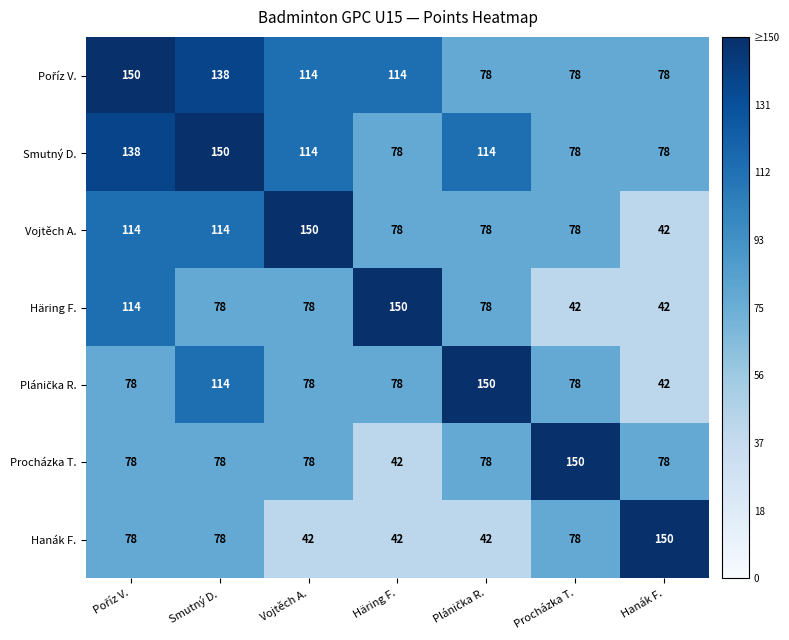

At how many categories does at least one series exceed 79?

7